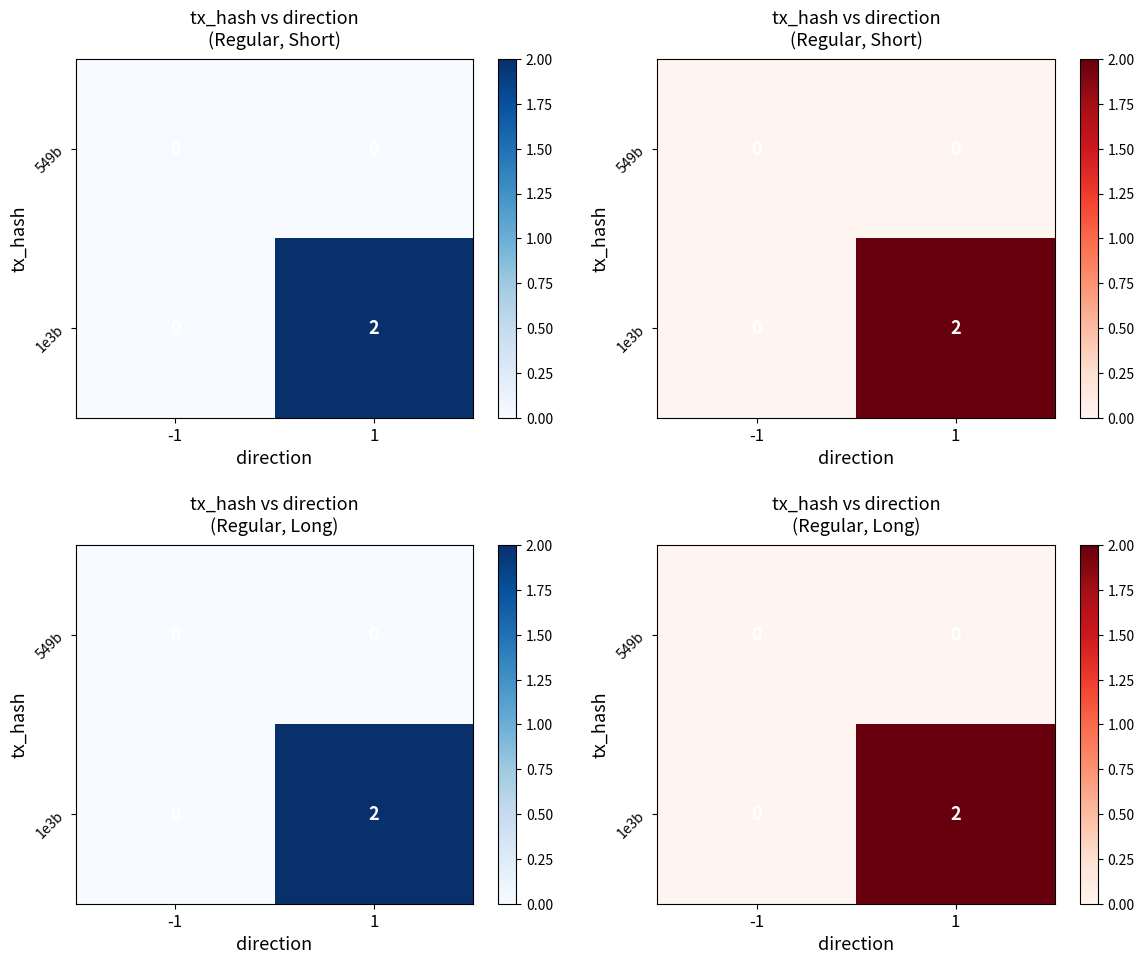

At which category is the sum across all series the highest?

1